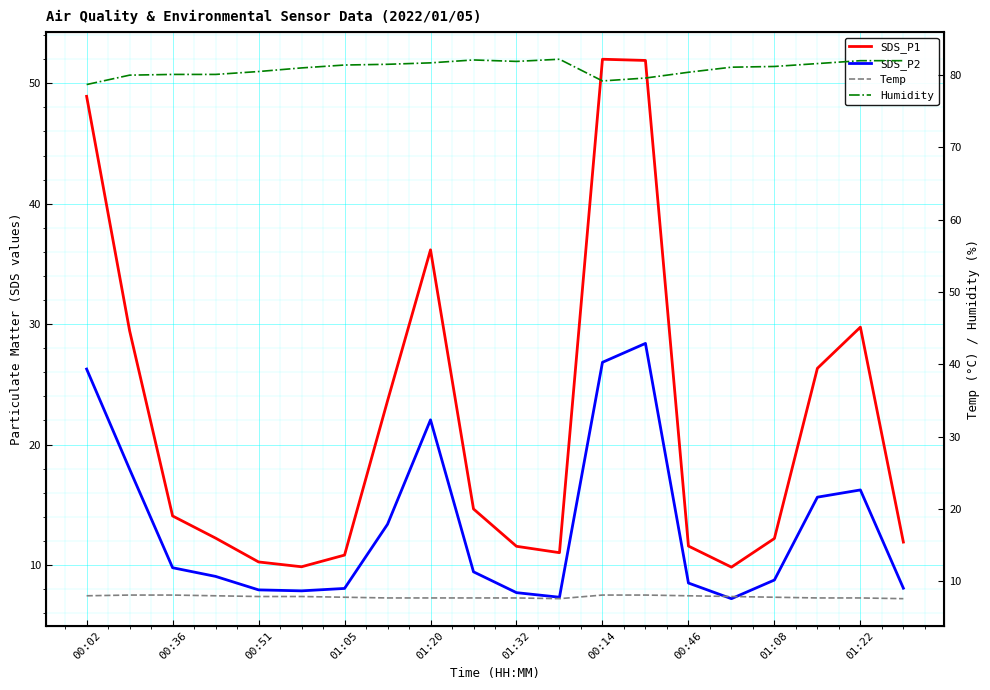

How many lines are shown in the chart?

4